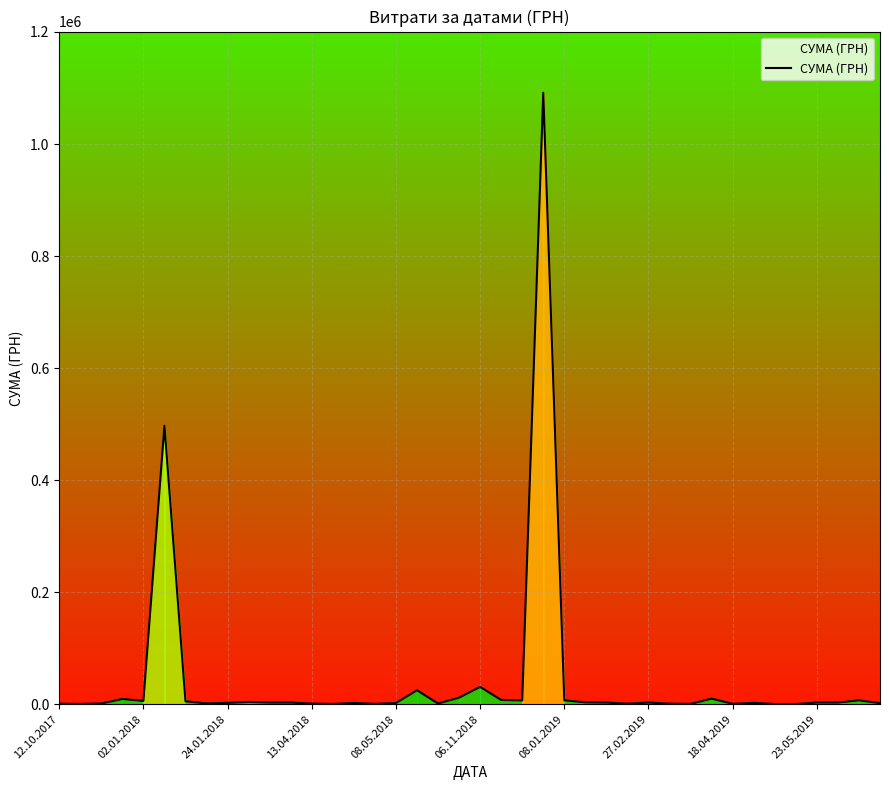

What is the maximum value shown in the chart?

1091579.5